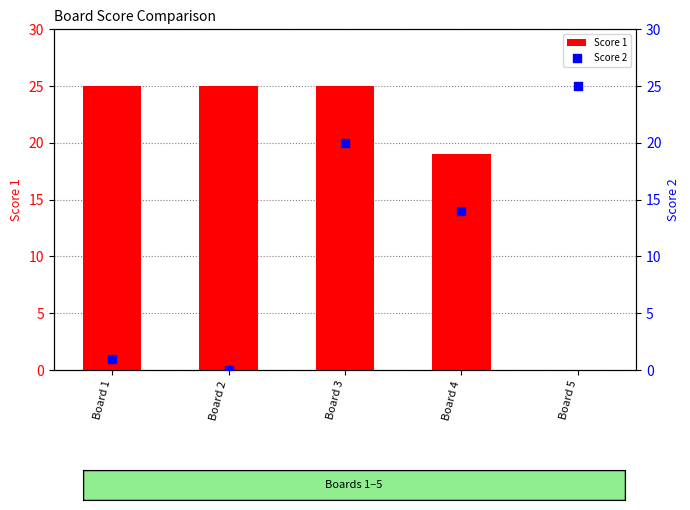

Which series reaches the maximum Y coordinate?

Score 1